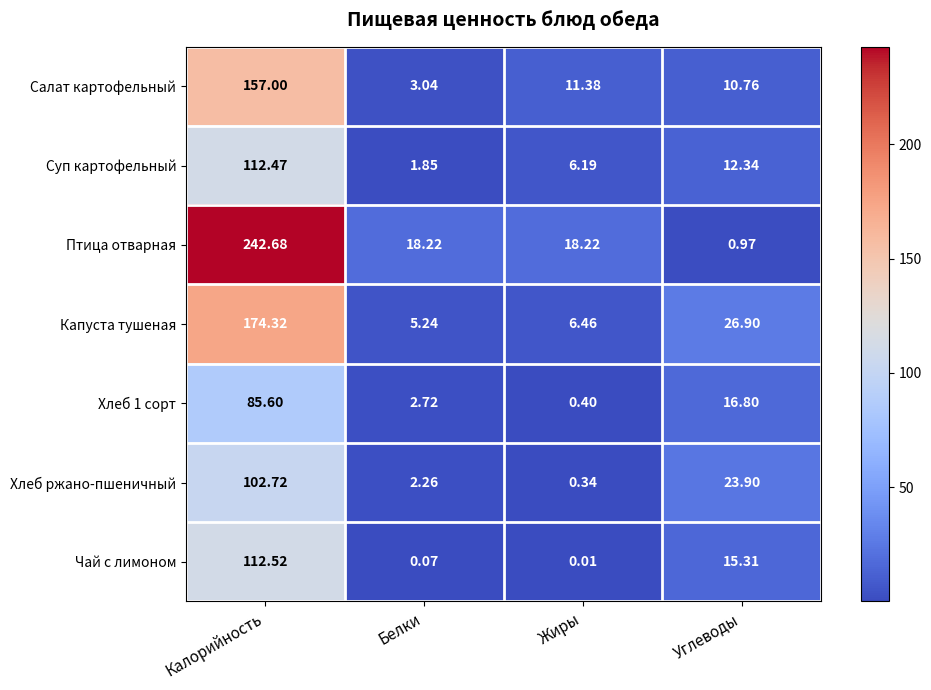

Which category has the highest value in the Капуста тушеная series?

Калорийность